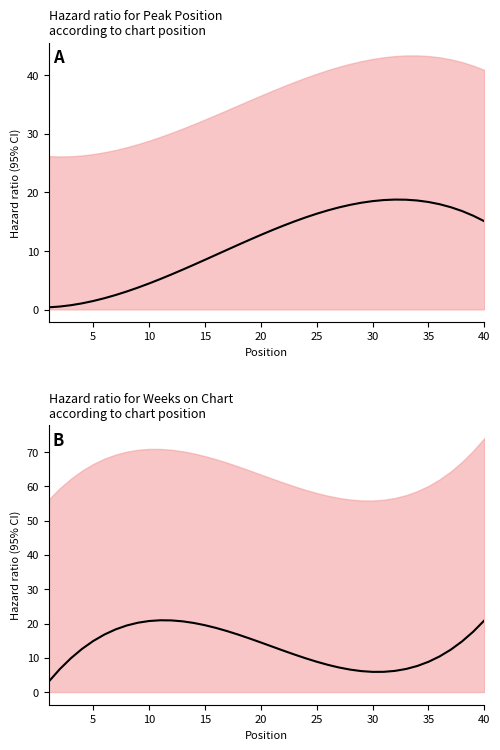

What are all the series names shown in the legend?

Peak Position, Weeks on Chart